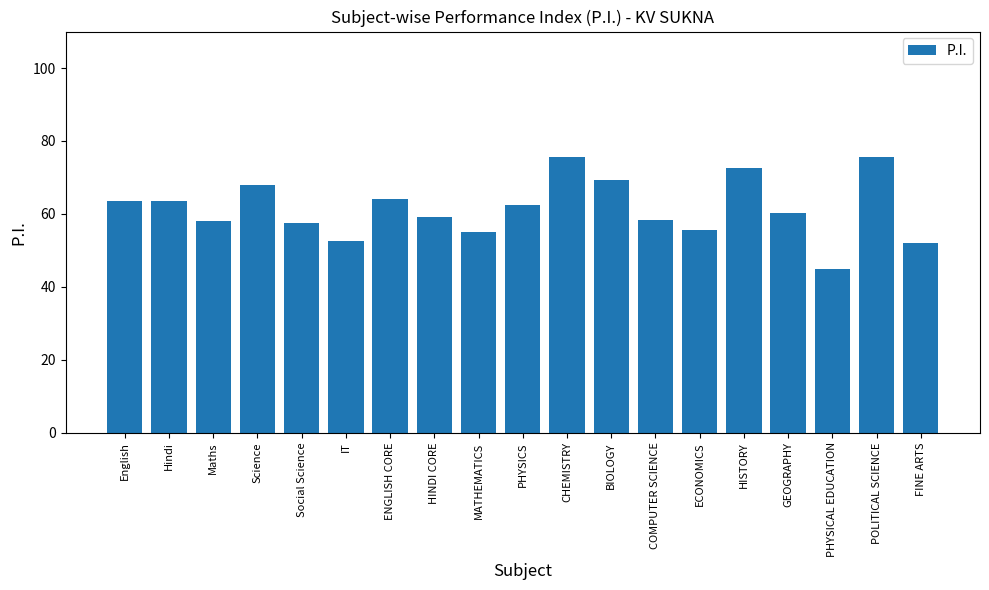

The value at CHEMISTRY is 37.7. True or false?

False